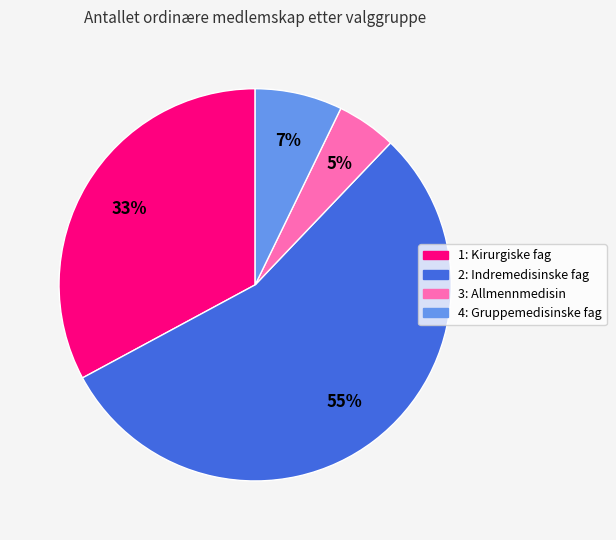

What is the smallest slice in the pie chart?

3: Allmennmedisin